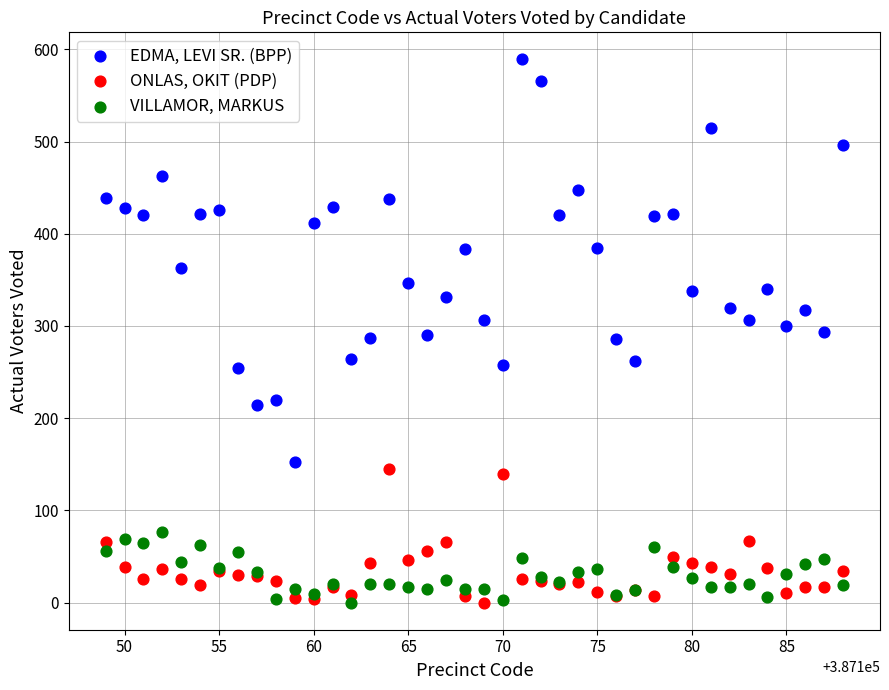

Which series has the widest spread of Y values?

EDMA, LEVI SR. (BPP)